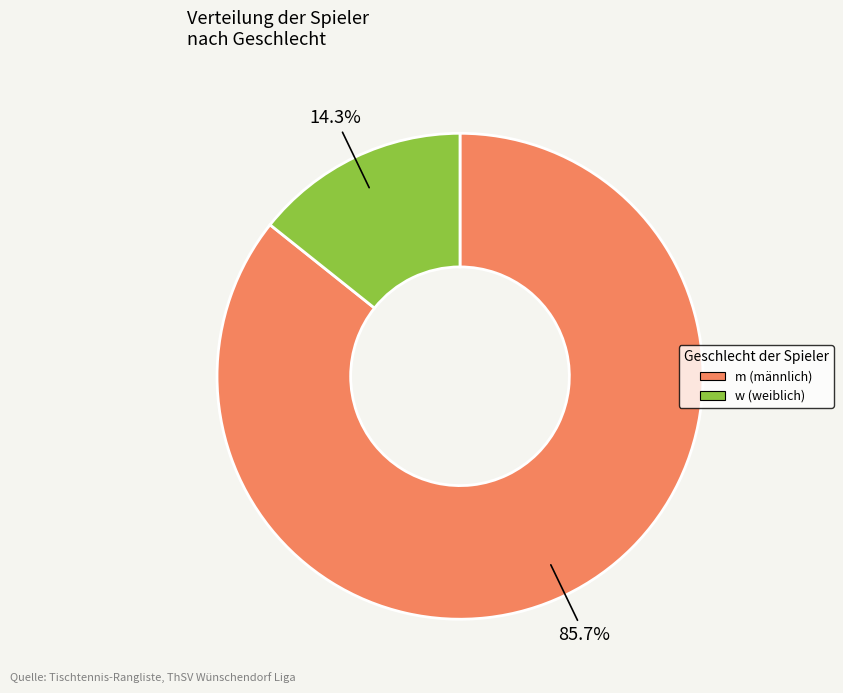

The m slice represents 99% of the pie. True or false?

False